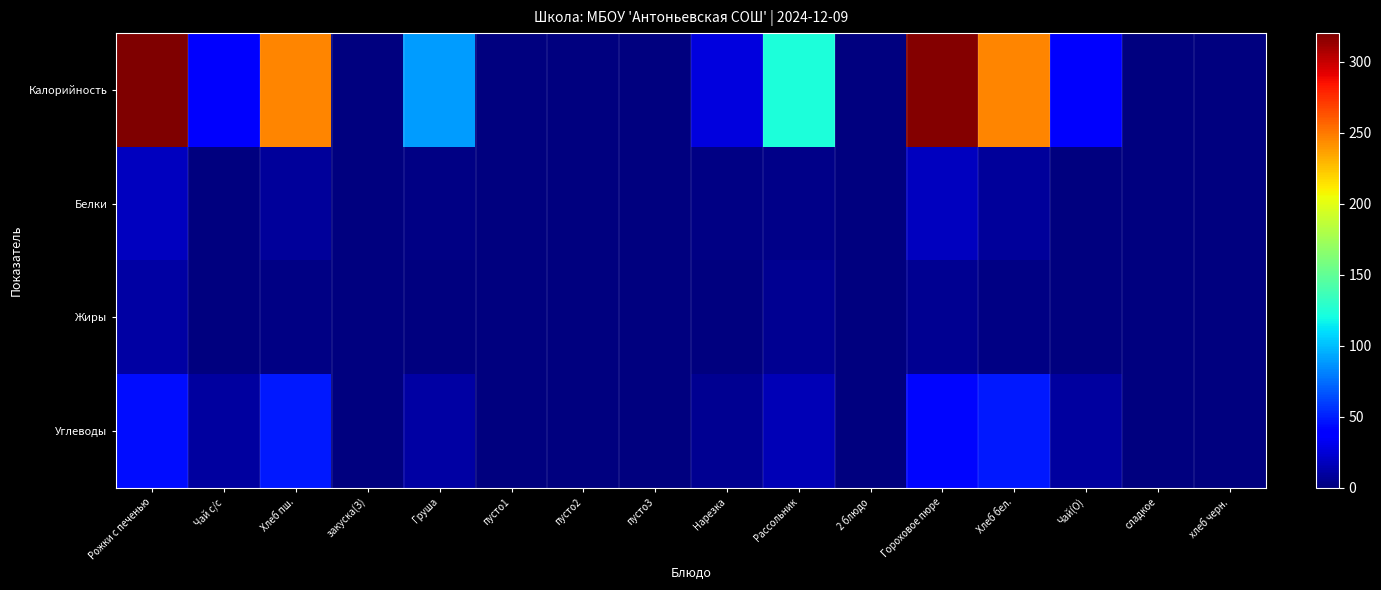

At 2 блюдо, list the series in order from largest to smallest.

Калорийность, Белки, Жиры, Углеводы